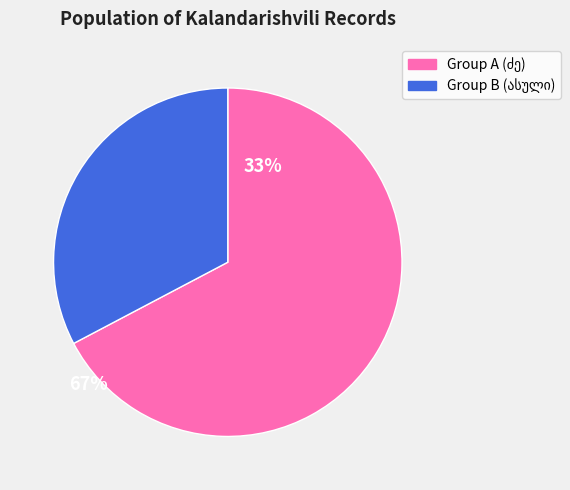

Is there any slice that represents more than half of the pie?

Yes